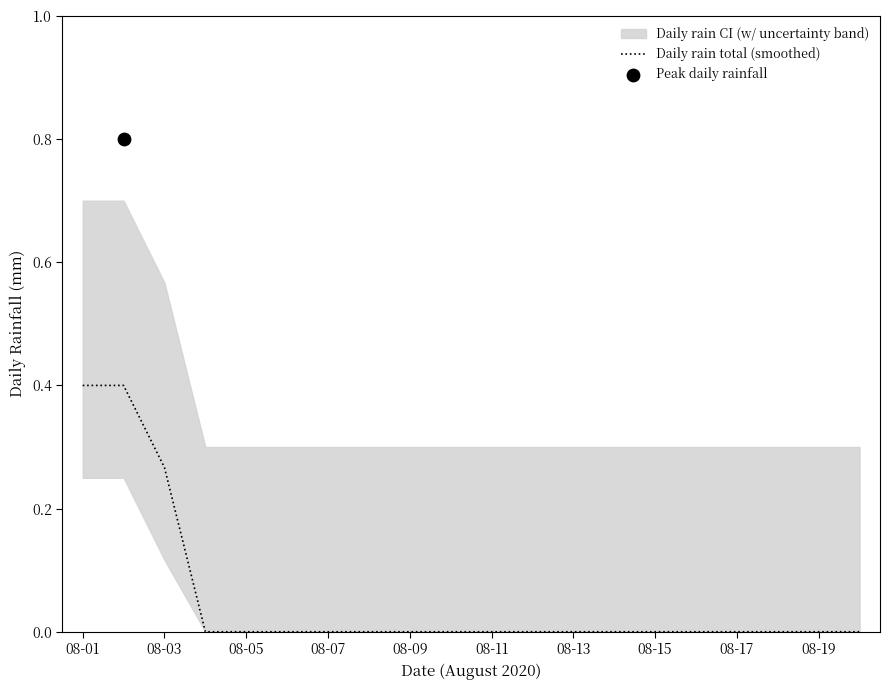

The Daily rain total (smoothed) series shows -0.2 at 08-19. True or false?

False